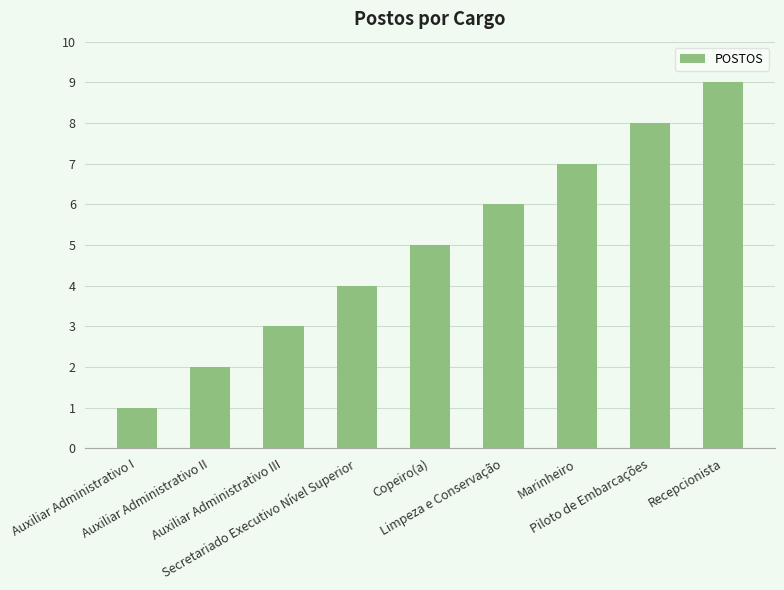

Reading left to right, what are all the values shown in this chart?

Auxiliar Administrativo I=1	Auxiliar Administrativo II=2	Auxiliar Administrativo III=3	Secretariado Executivo Nível Superior=4	Copeiro(a)=5	Limpeza e Conservação=6	Marinheiro=7	Piloto de Embarcações=8	Recepcionista=9